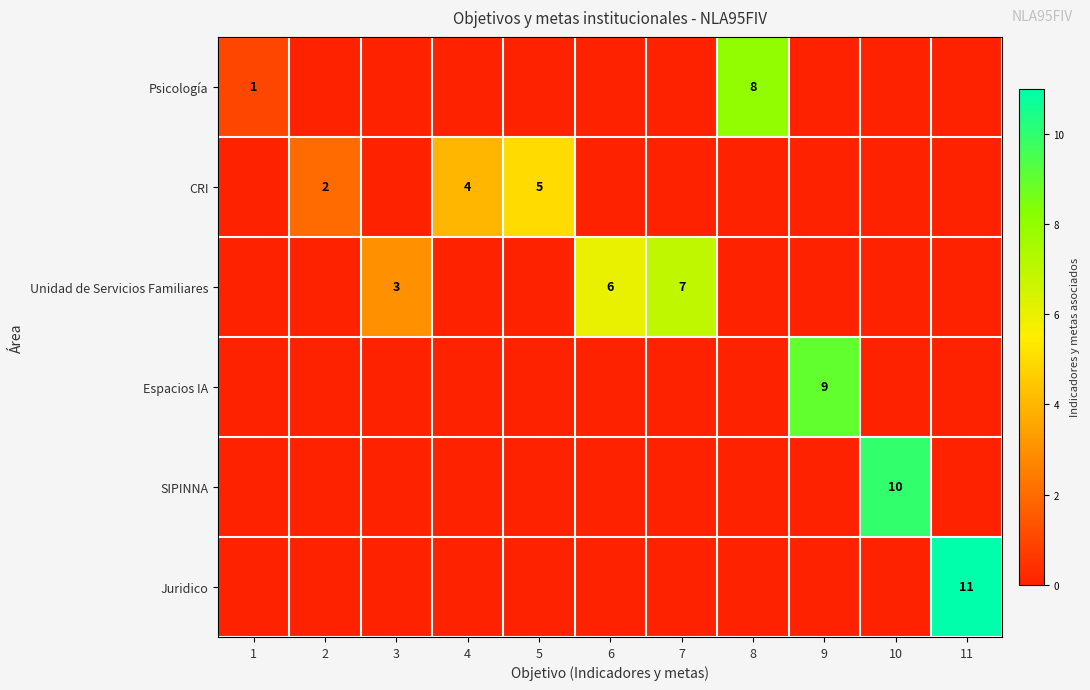

Is it true that Psicología equals 3 at 8?

False